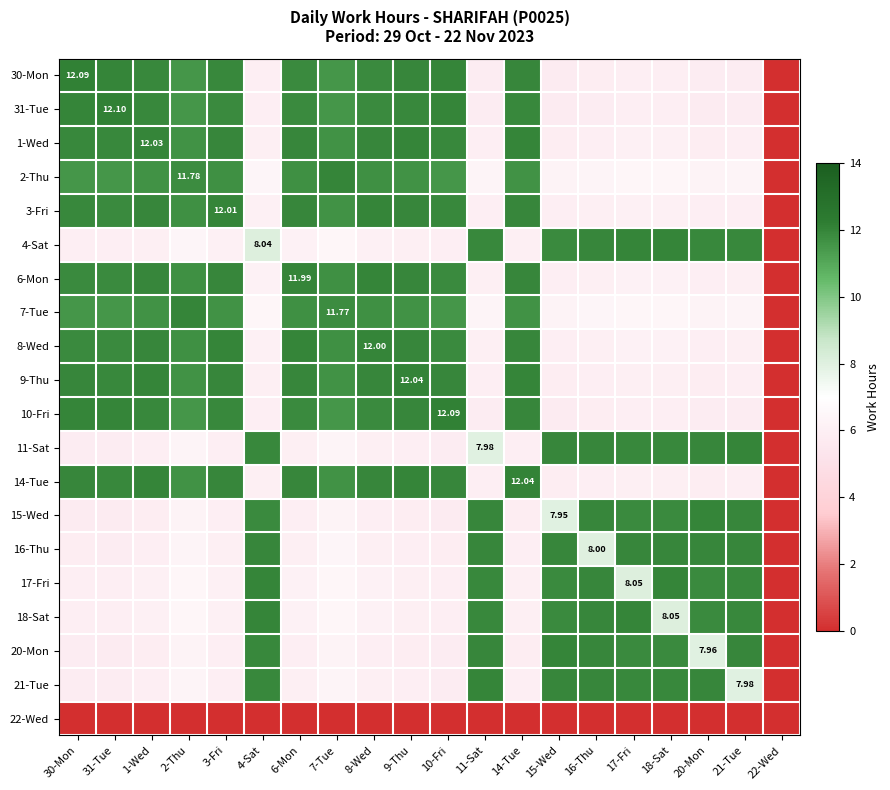

Which has a higher value, 4-Sat or 10-Fri?

10-Fri